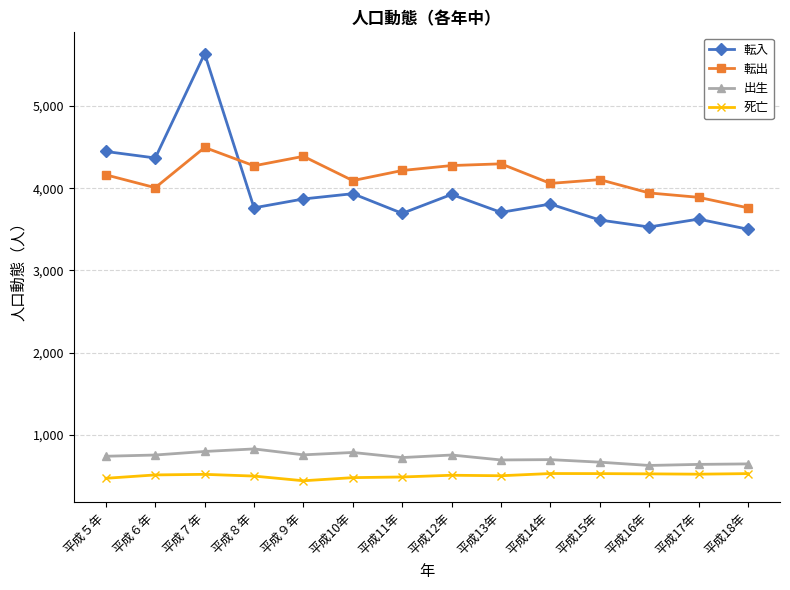

Which series has the widest spread of values?

転入